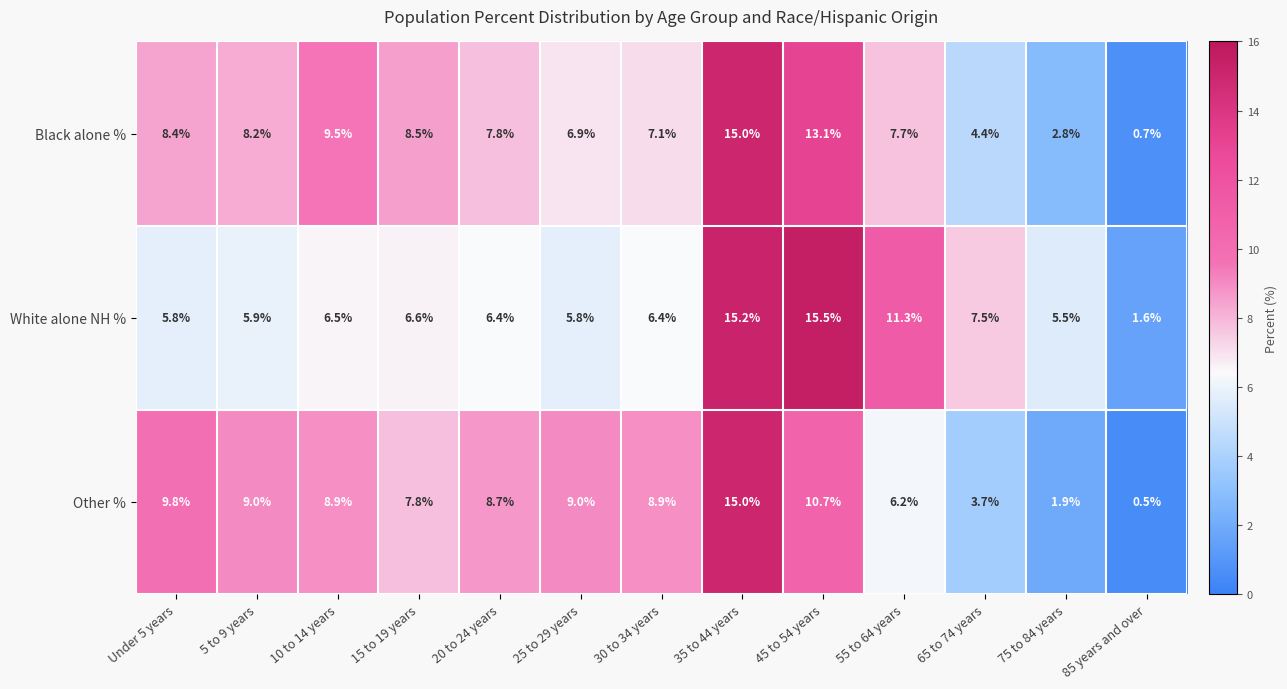

At which category is the sum across all series the highest?

35 to 44 years